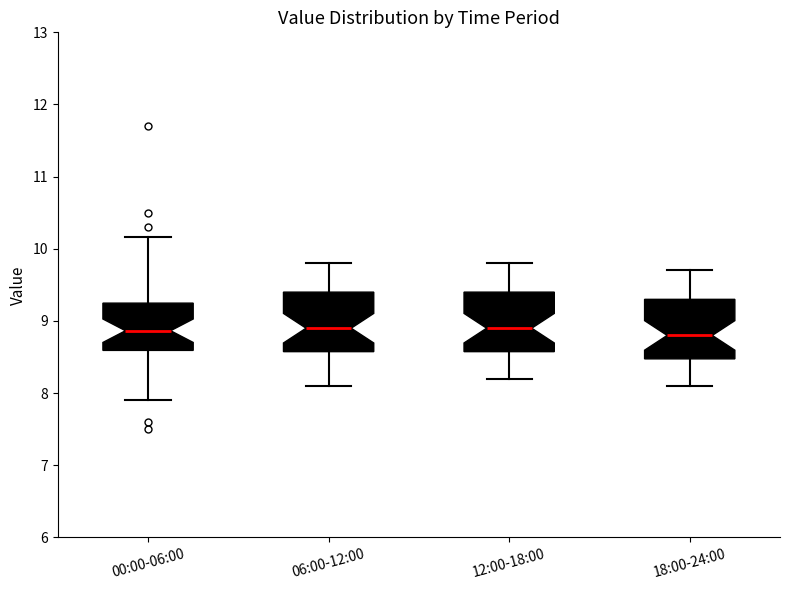

Reading left to right, read every box against the y-axis: the position of its median line, the range the box covers, and the ends of its whiskers. The values are not printed on the chart, so give them approximately, as read against the axis.

00:00-06:00: median 8.9, box 8.6 to 9.2, whiskers 7.9 to 10.2
06:00-12:00: median 8.9, box 8.6 to 9.4, whiskers 8.1 to 9.8
12:00-18:00: median 8.9, box 8.6 to 9.4, whiskers 8.2 to 9.8
18:00-24:00: median 8.8, box 8.5 to 9.3, whiskers 8.1 to 9.7